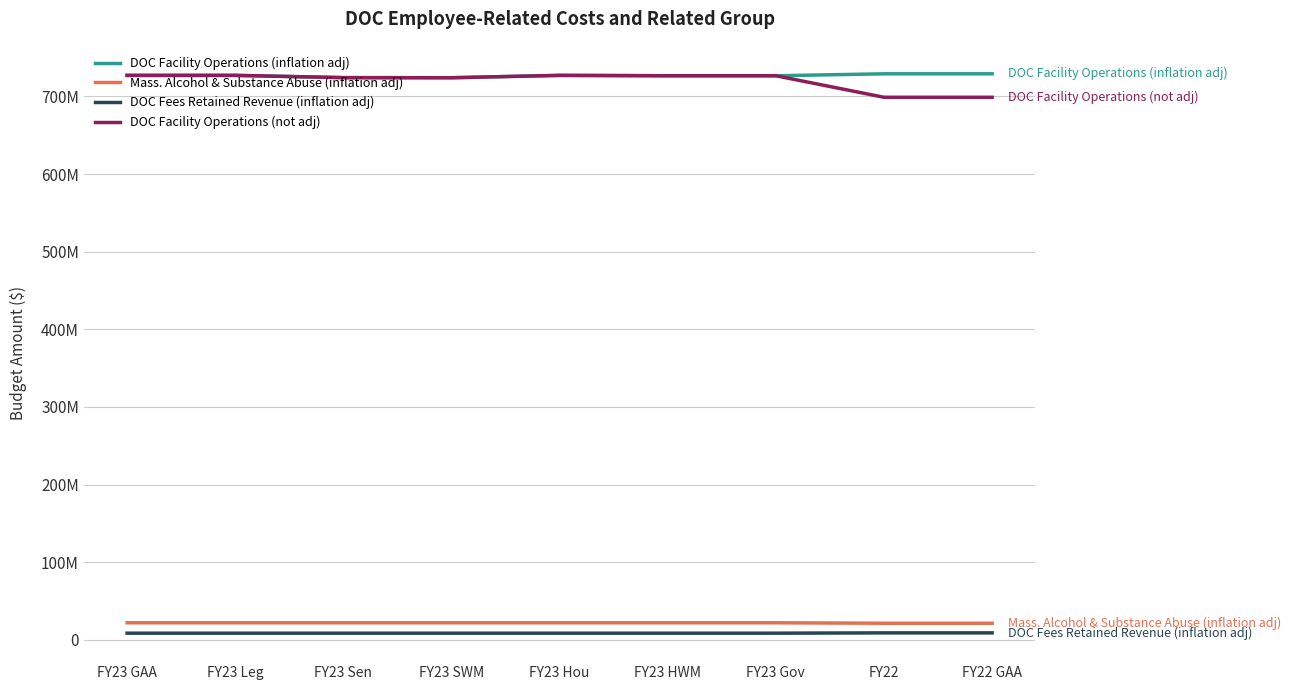

Between FY23 GAA and FY22 GAA, which is larger?

FY22 GAA